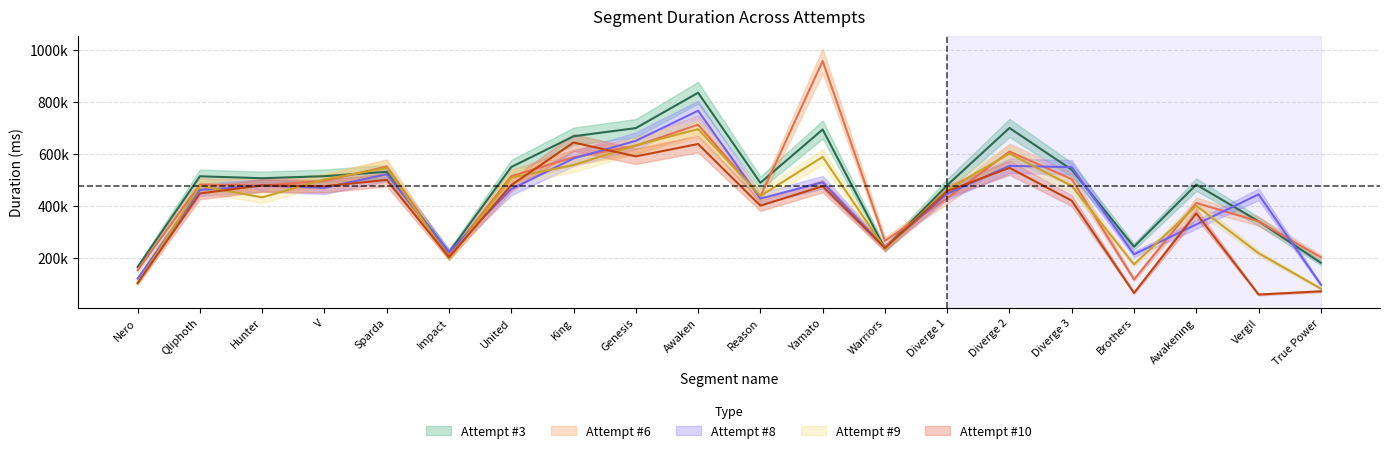

Where do Attempt #6 and Attempt #3 first cross each other?

V and Sparda